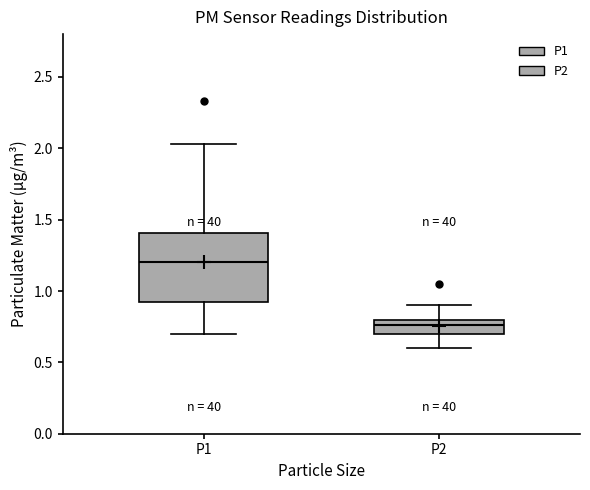

Which box has the highest median line?

P1